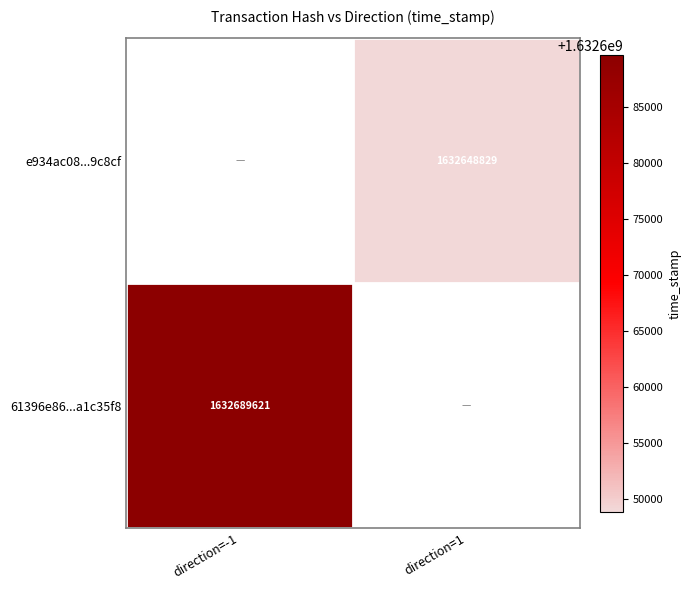

Is it true that e934ac08...9c8cf equals 1632648829 at direction=1?

True